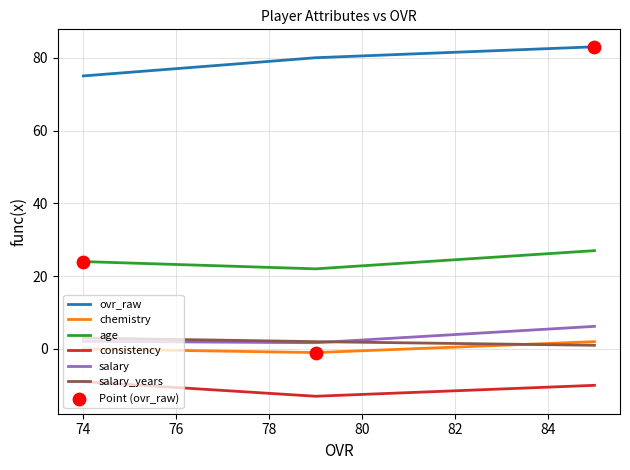

Which series contains the lowest Y value?

consistency